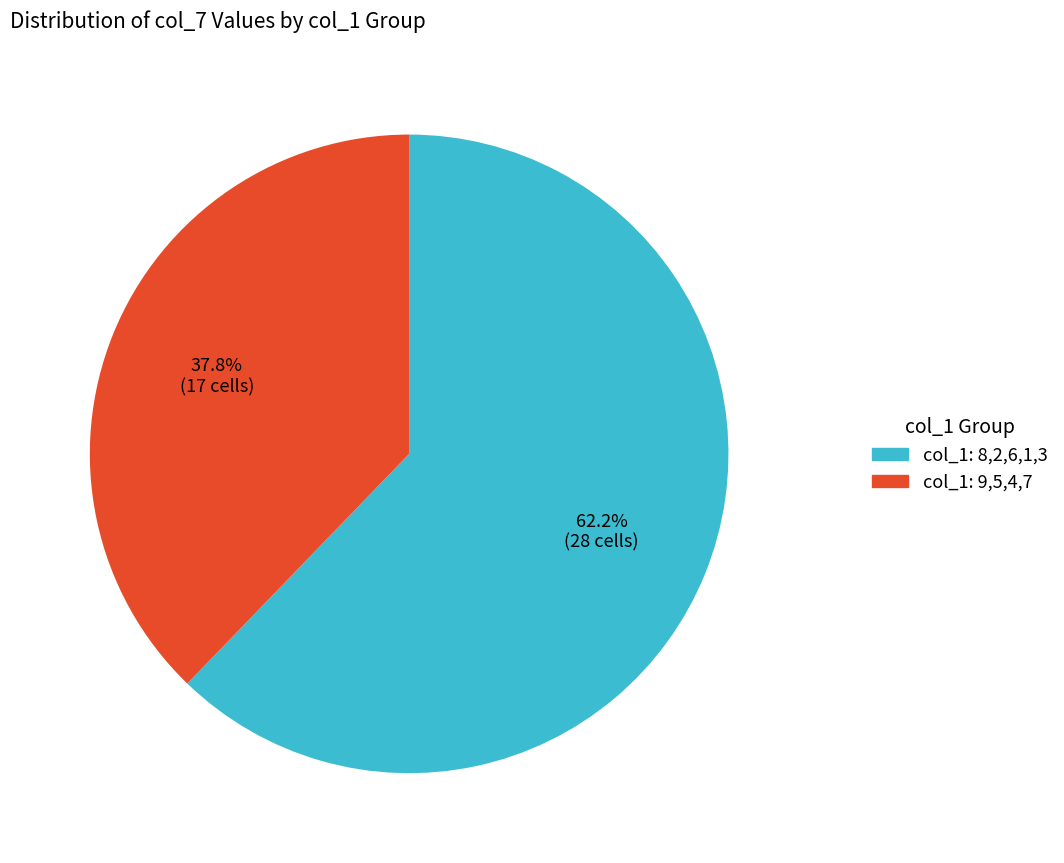

Does any single category account for the majority?

Yes